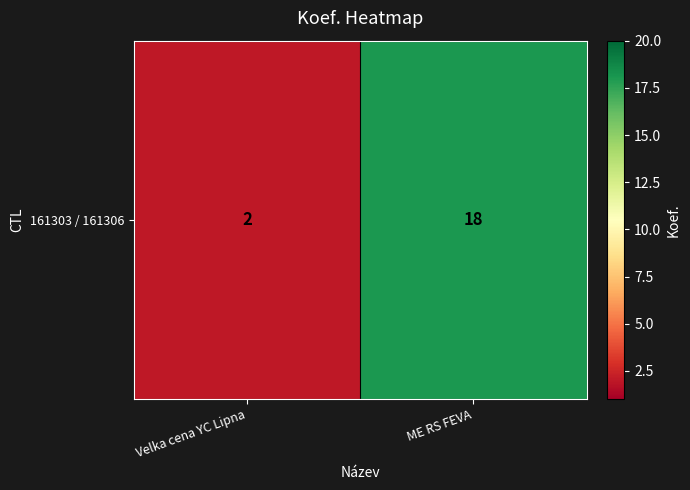

List the labels in order of value, largest first.

ME RS FEVA, Velka cena YC Lipna